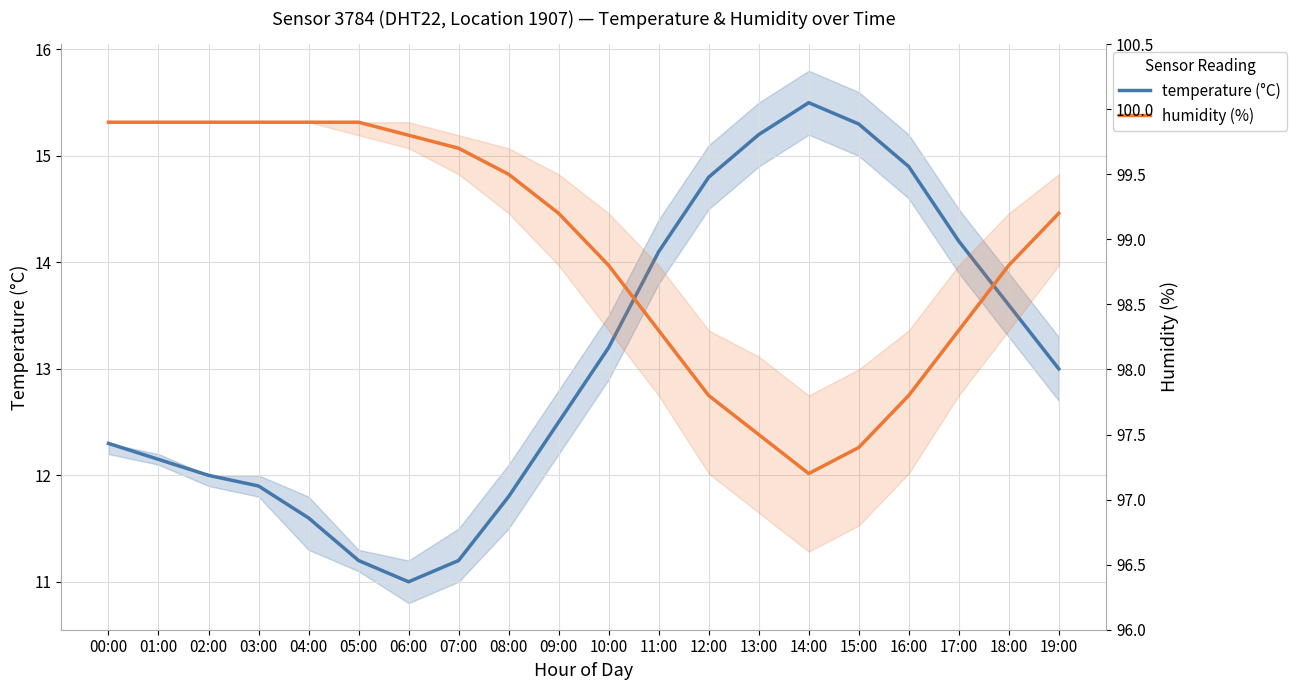

What position from the left is 09:00?

10